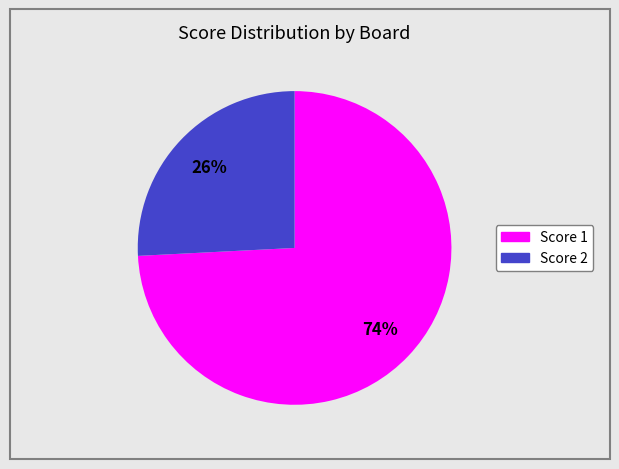

Does any single category account for the majority?

Yes